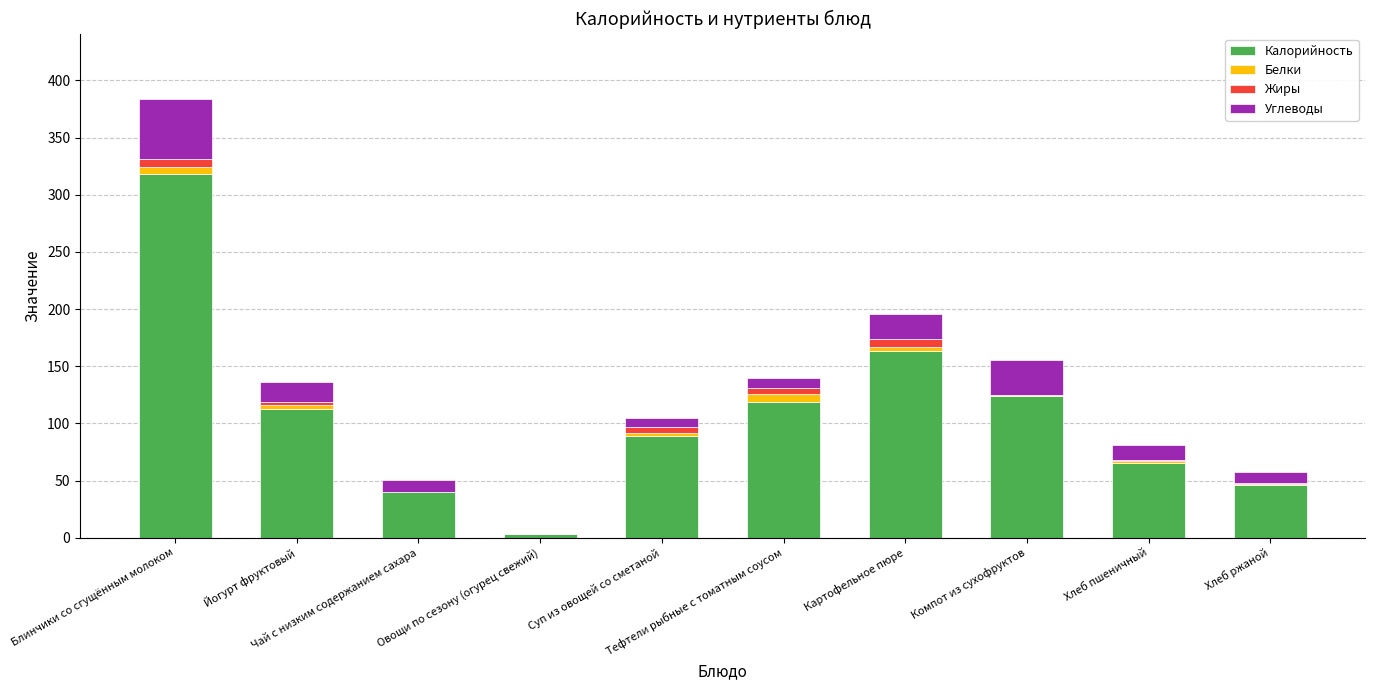

What is the sum of all Калорийность values?

1079.7